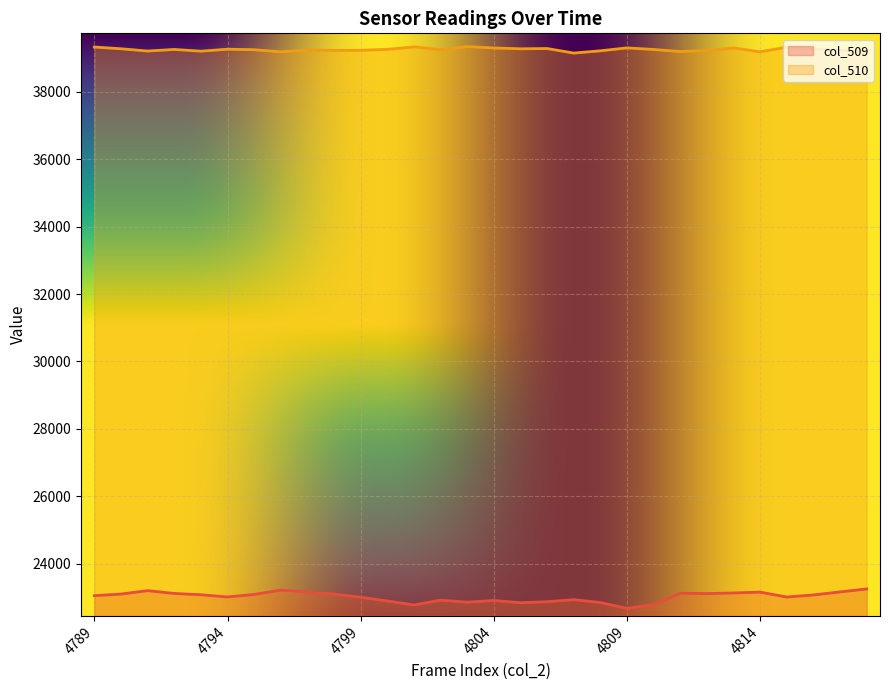

What is the total value across all series at 4795?

62337